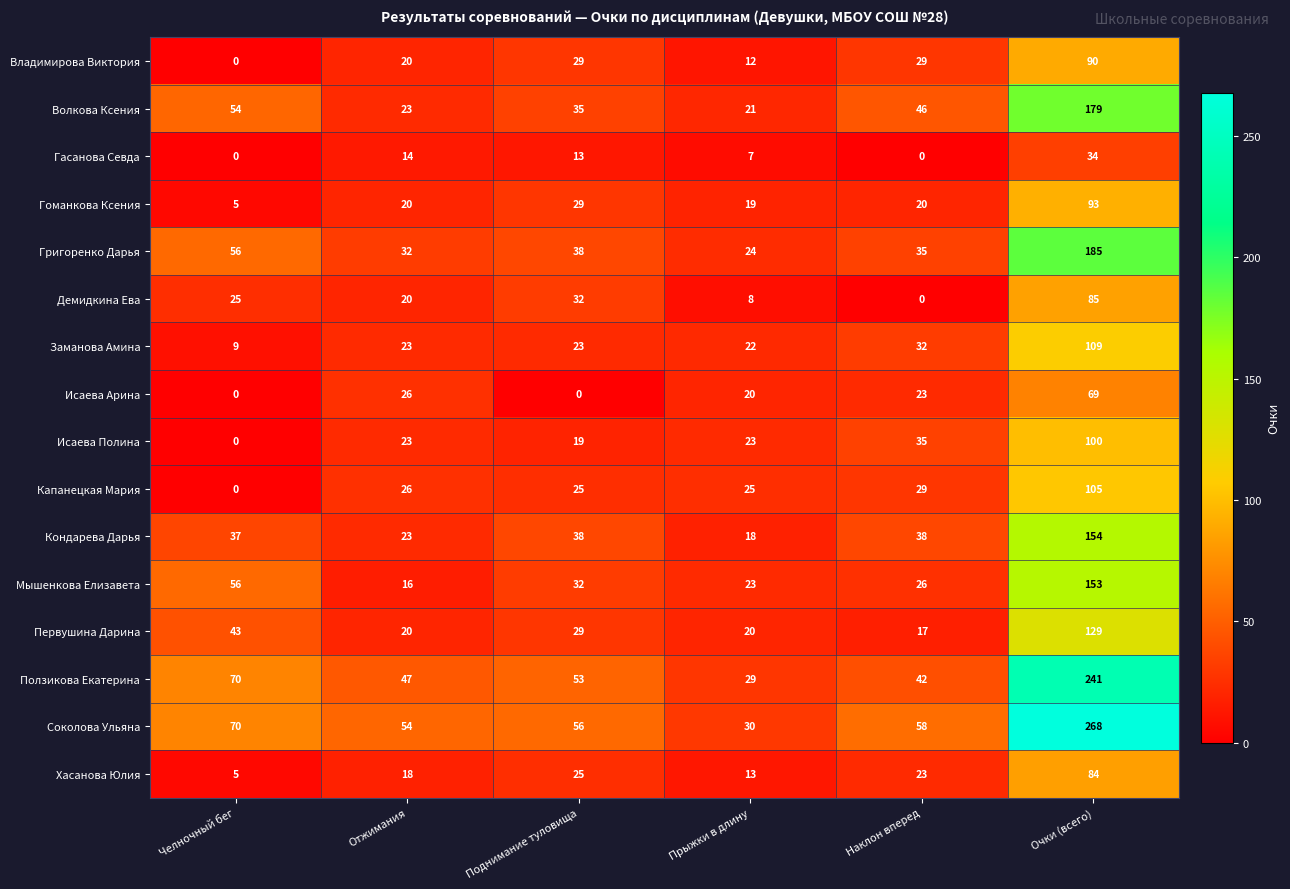

What is the average value of the Григоренко Дарья series?

62